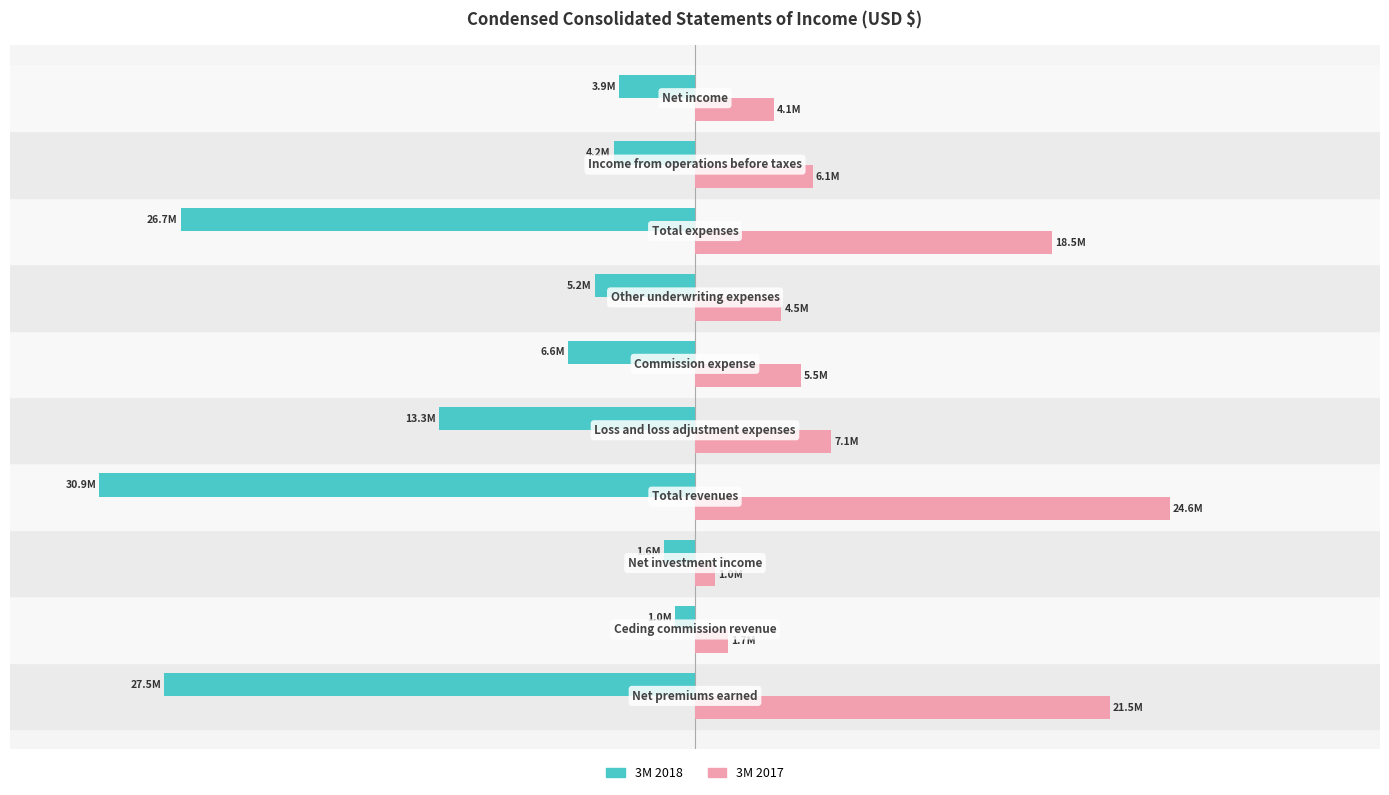

What are all the series names shown in the legend?

3M 2018, 3M 2017